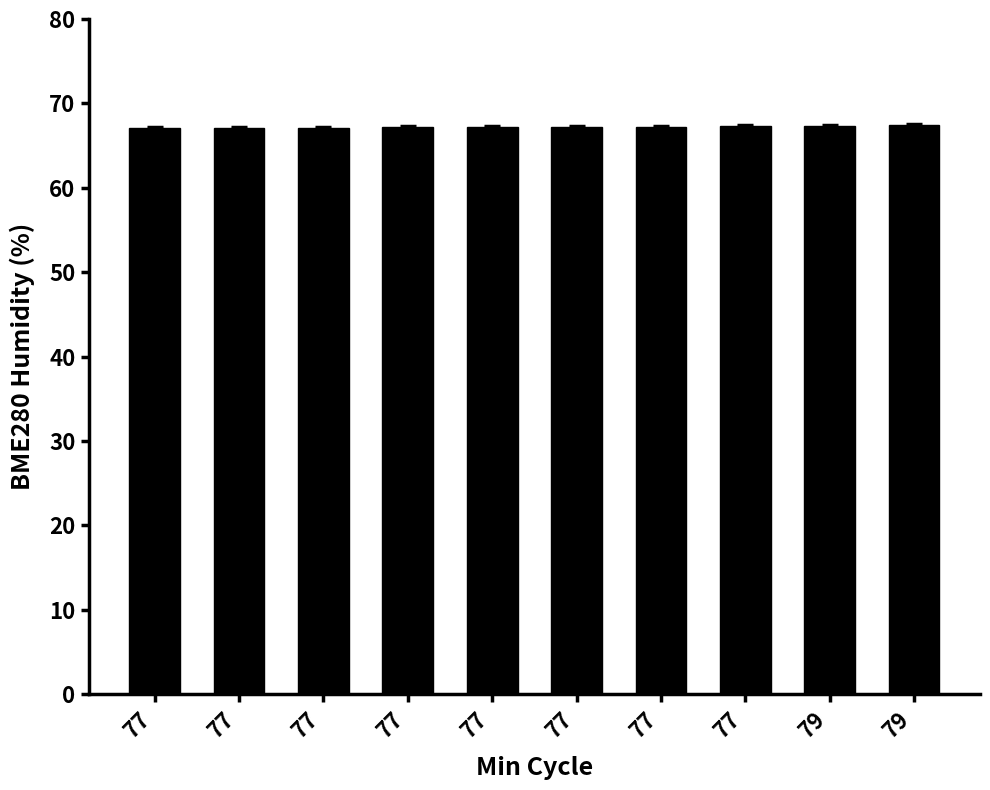

Where is the data nearest to the value 67?

77